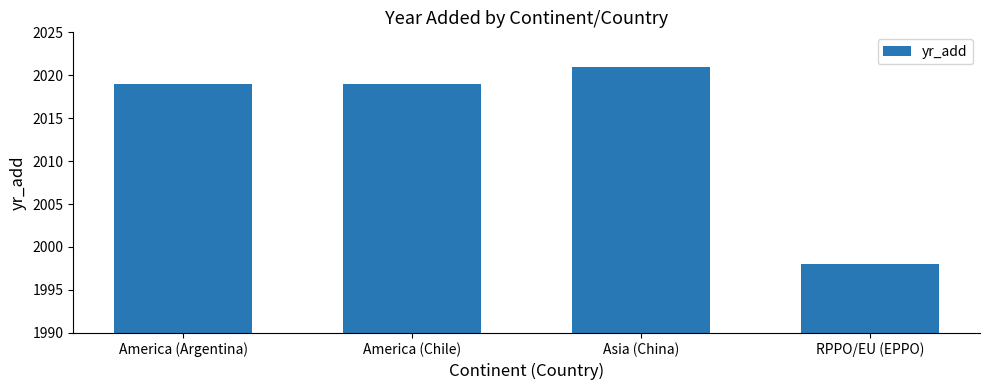

What is the value of the 1st bar from the left?

2019